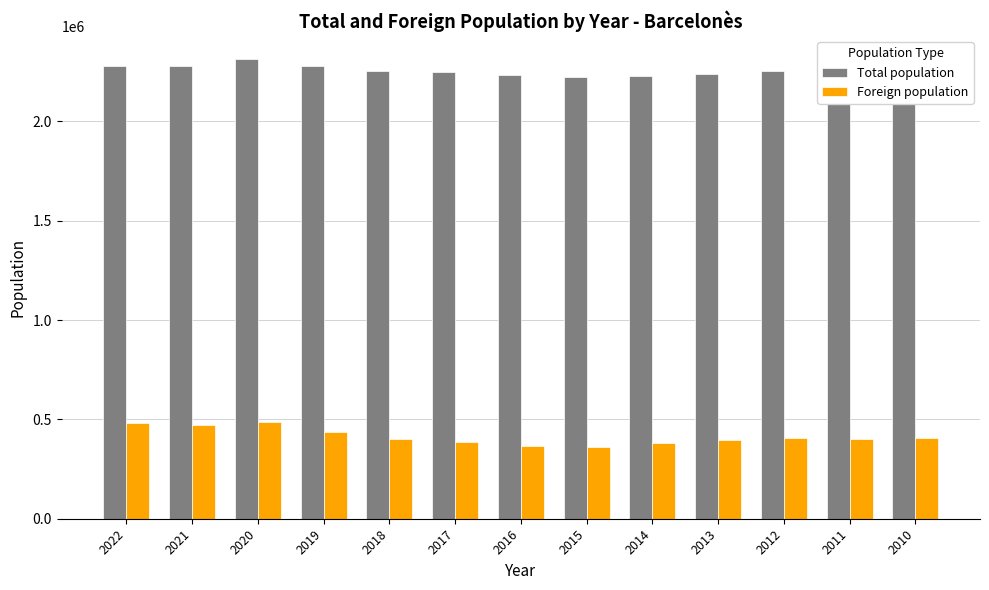

List the series in order of their overall mean, lowest first.

Foreign population, Total population